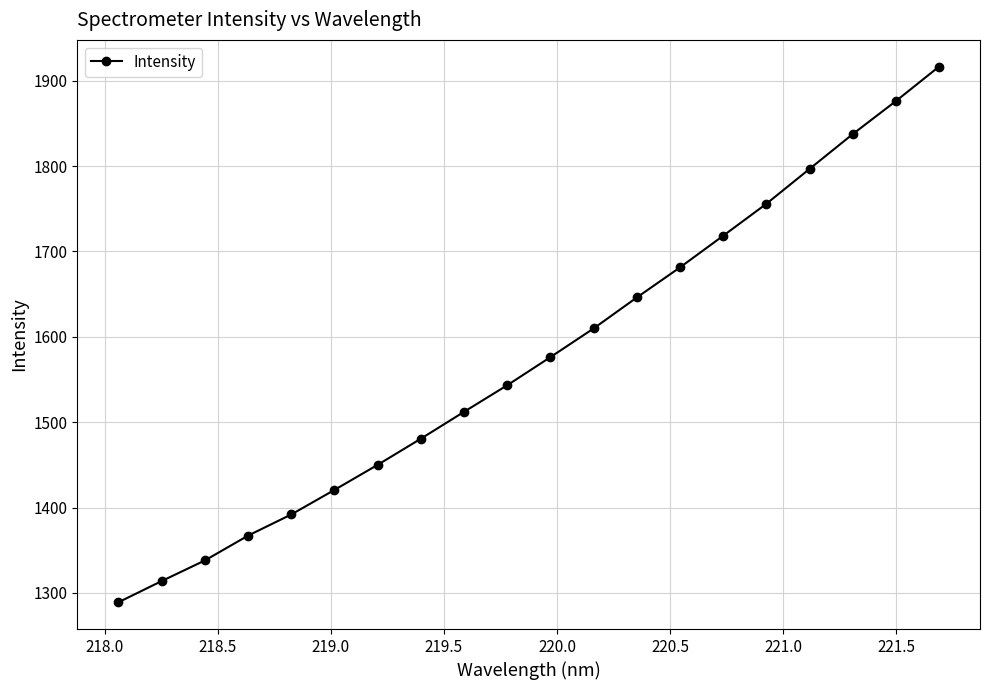

True or false: there are more than 2 points higher than both neighbors.

False